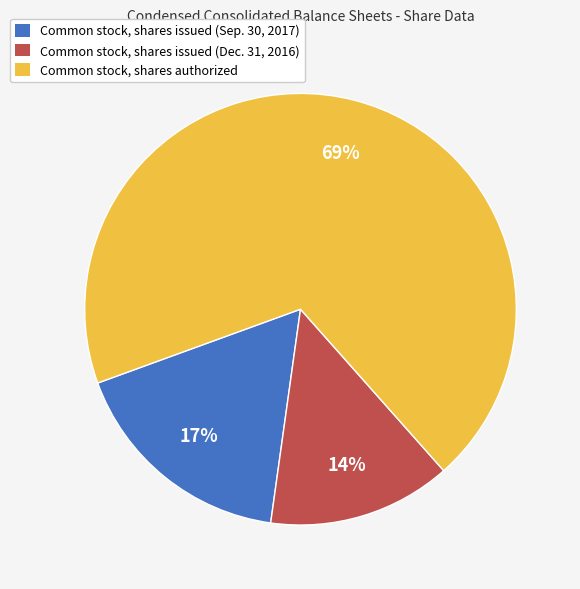

True or false: Common stock, shares authorized accounts for 56% of the total.

False